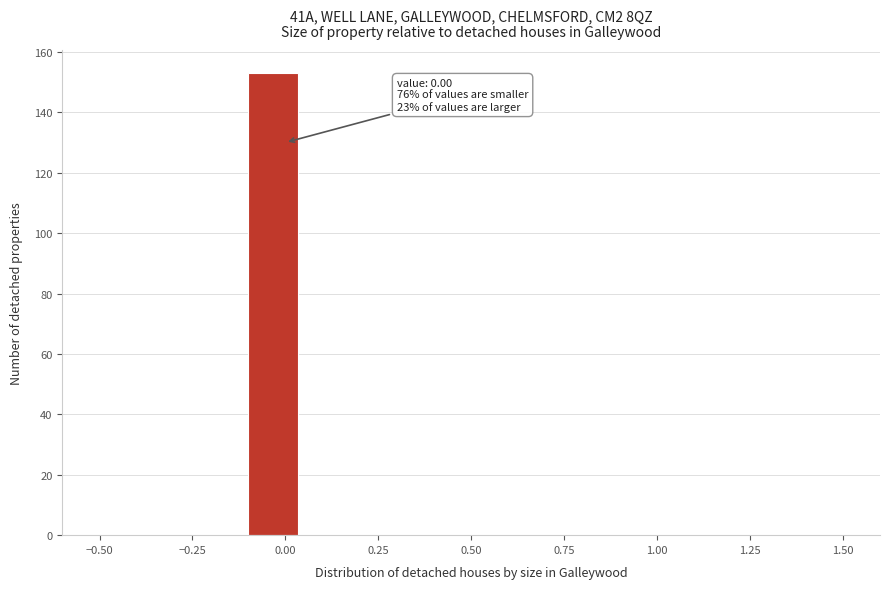

Around what value on the x-axis is the tallest bar? Give the approximate position of its centre, as read against the axis.

-0.05